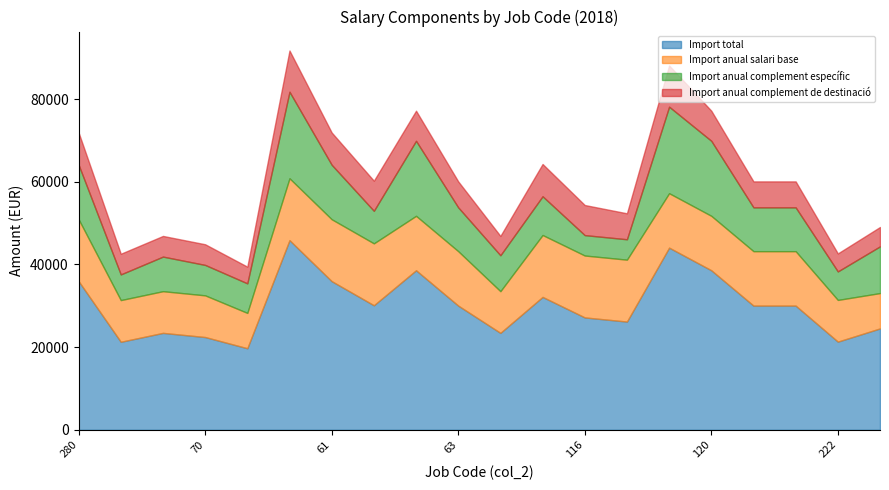

Does the chart display data point markers on the line(s)?

No